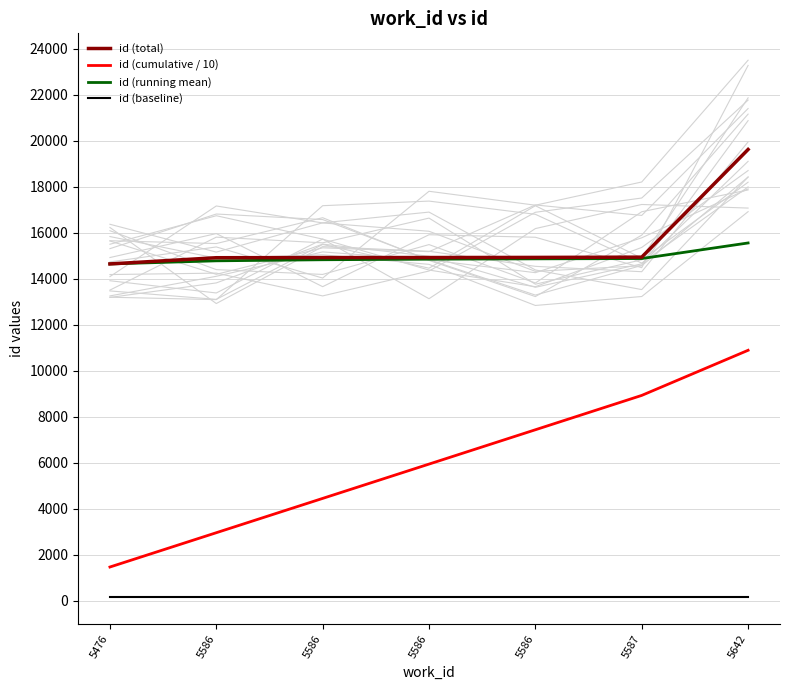

The value of id (baseline) at 5586 is 212.5. True or false?

False